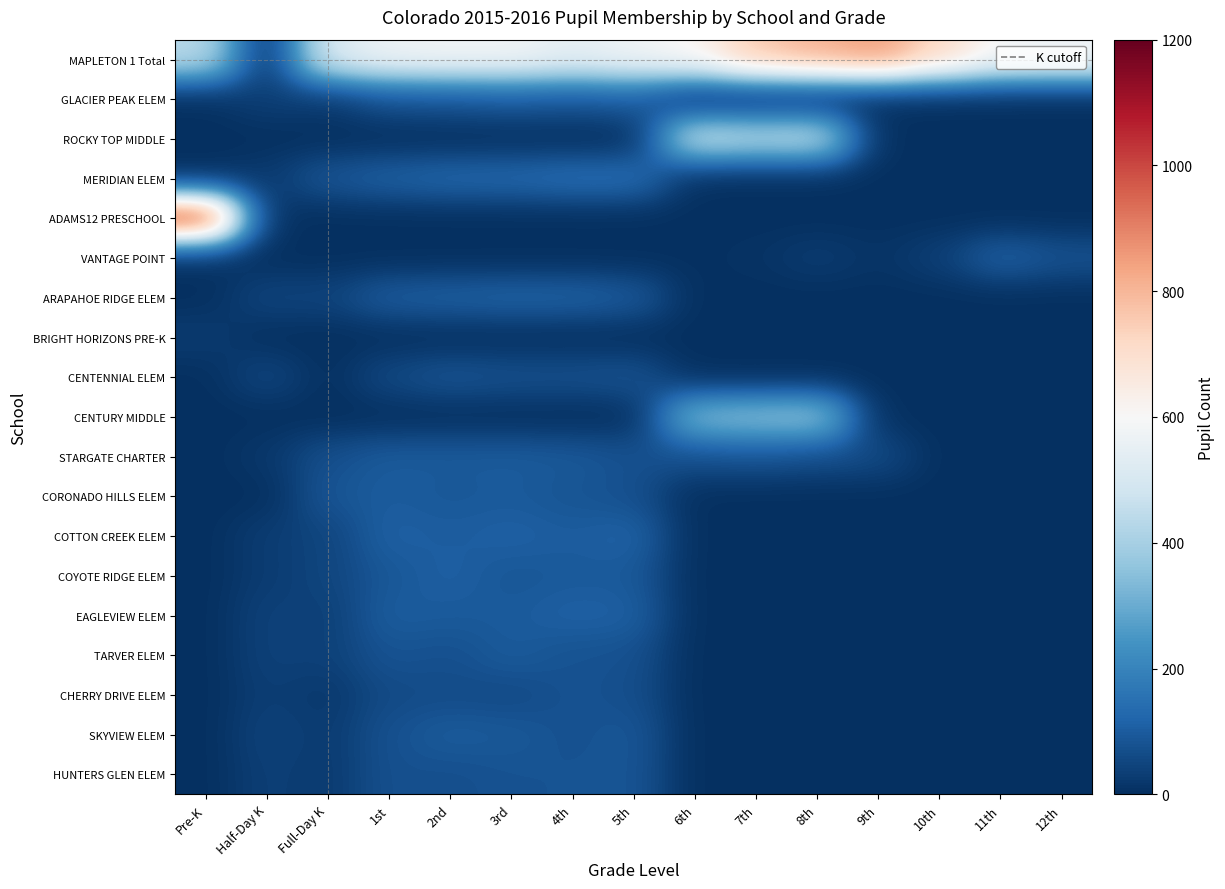

At which category is the sum across all series the highest?

3rd